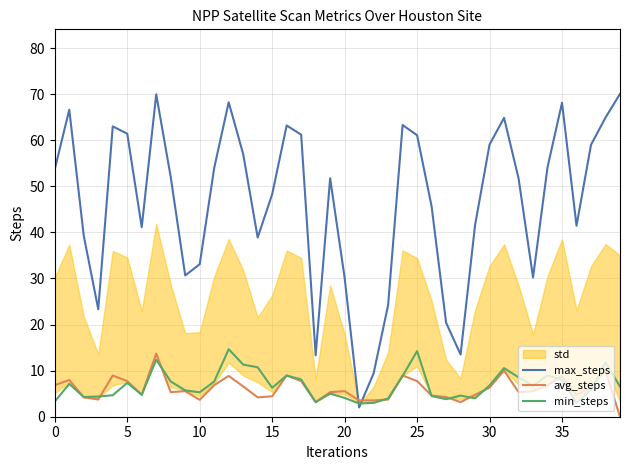

Reading left to right, transcribe all the data shown in this chart.

max_steps: 53.7	66.6	39.3	23.3	63.0	61.4	41.1	70.0	52.0	30.7	33.1	54.0	68.2	57.0	38.9	48.3	63.2	61.2	13.3	51.7	30.2	2.0	9.4	24.2	63.3	61.1	45.7	20.4	13.5	41.6	59.1	64.9	51.7	30.2	54.2	68.1	41.5	59.0	64.9	70.1
avg_steps: 6.8	8.0	4.2	3.7	8.9	7.7	4.8	13.7	5.3	5.5	3.7	6.8	8.9	6.6	4.2	4.4	8.9	7.7	3.2	5.3	5.5	3.5	3.5	3.7	8.9	7.7	4.6	4.3	3.2	4.8	6.3	10.0	5.3	5.5	6.8	8.9	4.8	6.3	10.0	0.0
min_steps: 3.3	7.1	4.3	4.4	4.7	7.3	4.8	12.4	7.7	5.7	5.3	7.6	14.7	11.3	10.7	6.3	8.9	8.1	3.2	5.0	4.1	2.9	3.0	4.0	8.9	14.2	4.5	3.8	4.6	4.0	6.8	10.5	8.6	6.7	9.0	8.0	3.0	5.8	11.8	6.5